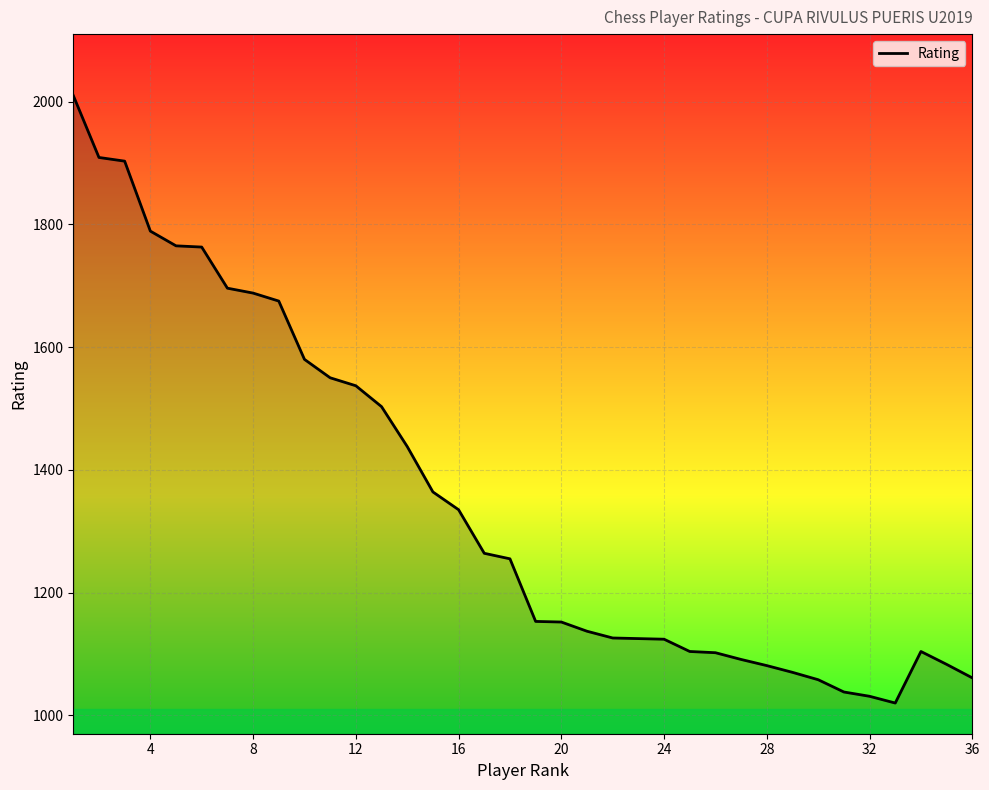

What is the maximum value shown in the chart?

2010